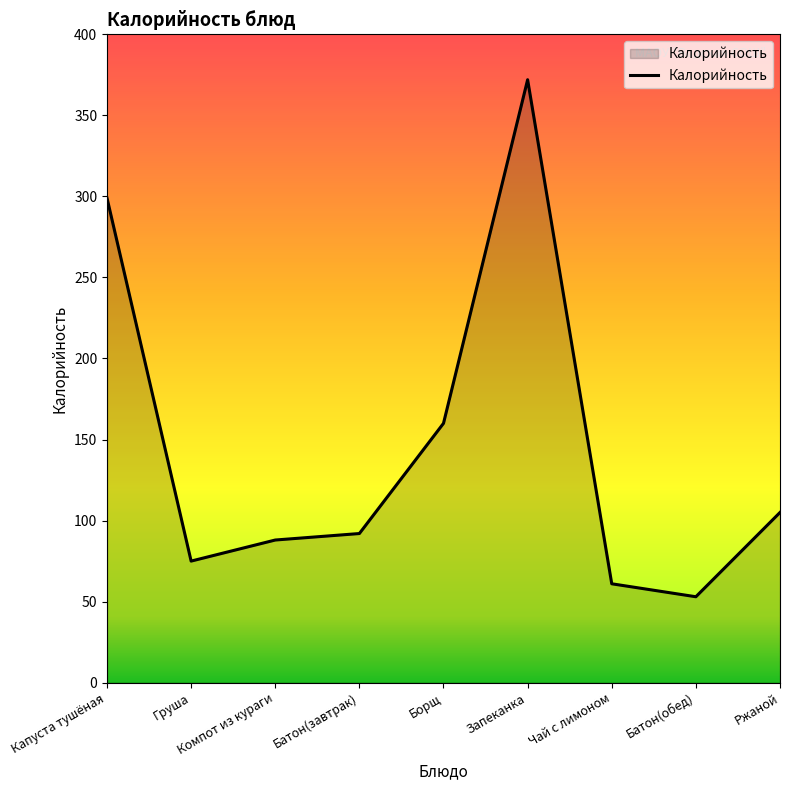

Reading left to right, extract all data points from this chart.

Капуста тушёная=299	Груша=75	Компот из кураги=88	Батон(завтрак)=92	Борщ=160	Запеканка=372	Чай с лимоном=61	Батон(обед)=53	Ржаной=105